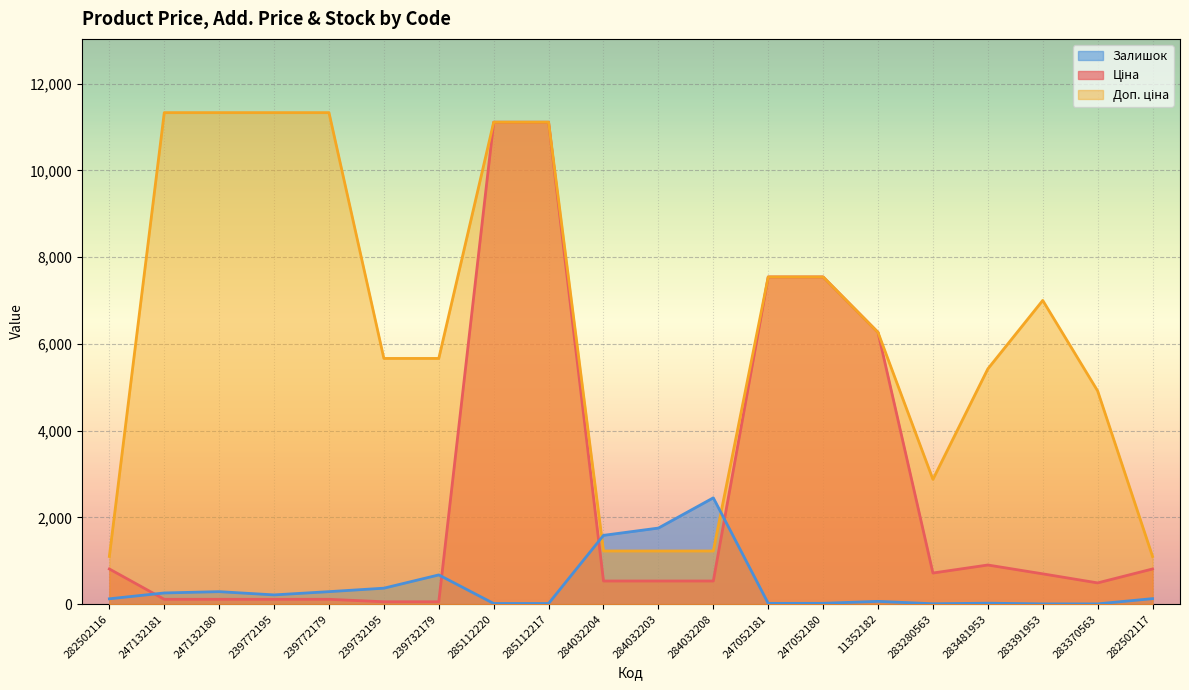

Reading right to left, list all the values displayed in this chart.

Ціна: 282502117=813.0	283370563=491.7	283391953=700.4	283481953=904.3	283280563=719.6	11352182=6266.7	247052180=7545.9	247052181=7545.9	284032208=535.4	284032203=535.4	284032204=535.4	285112217=11113.6	285112220=11113.6	239732179=56.7	239732195=56.7	239772179=113.3	239772195=113.3	247132180=113.3	247132181=113.3	282502116=813.0
Доп. ціна: 282502117=1101.8	283370563=4917.4	283391953=7004.3	283481953=5425.9	283280563=2878.5	11352182=6266.7	247052180=7545.9	247052181=7545.9	284032208=1227.2	284032203=1227.2	284032204=1227.2	285112217=11113.6	285112220=11113.6	239732179=5667.0	239732195=5667.0	239772179=11334.0	239772195=11334.0	247132180=11334.0	247132181=11334.0	282502116=1101.8
Залишок: 282502117=129.0	283370563=8.0	283391953=8.0	283481953=24.0	283280563=11.0	11352182=66.0	247052180=21.0	247052181=20.0	284032208=2453.0	284032203=1756.0	284032204=1588.0	285112217=17.0	285112220=17.0	239732179=676.0	239732195=370.0	239772179=290.0	239772195=215.0	247132180=290.0	247132181=260.0	282502116=125.0